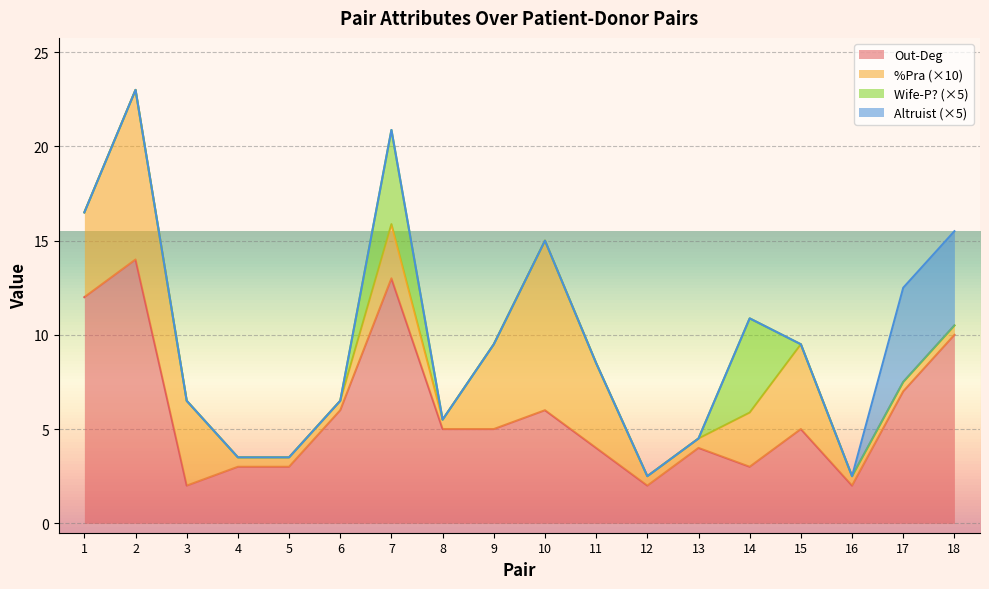

At which category does Wife-P? reach its first local peak?

7